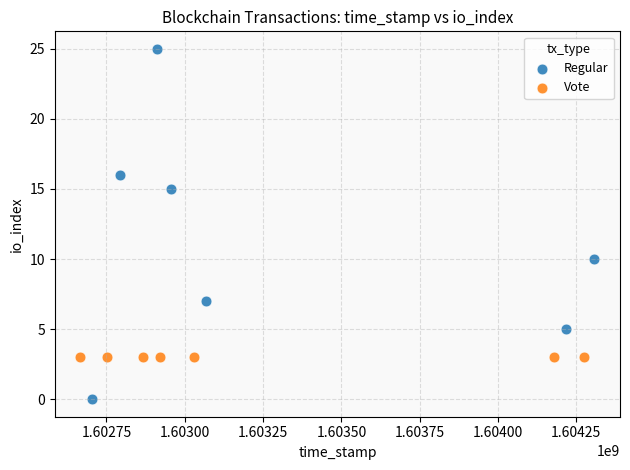

Which series reaches the minimum Y coordinate?

Regular